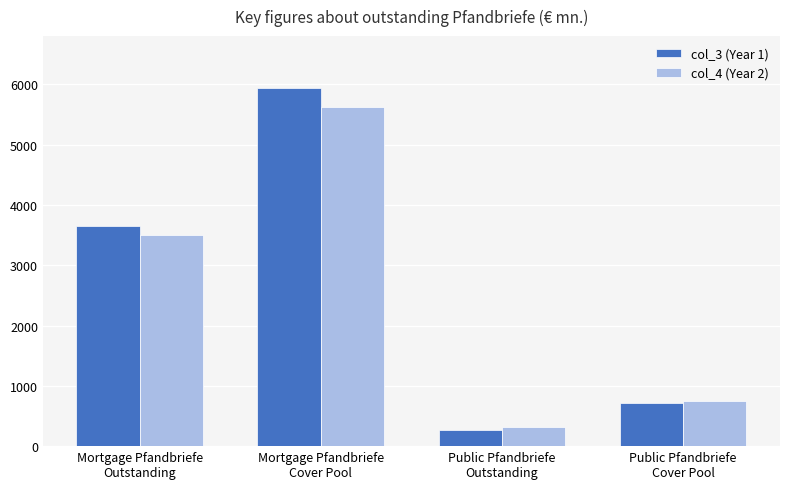

Reading left to right, extract all data points from this chart.

col_3 (Year 1): 3658.0	5932.3	260.0	718.8
col_4 (Year 2): 3500.0	5622.4	320.0	746.0